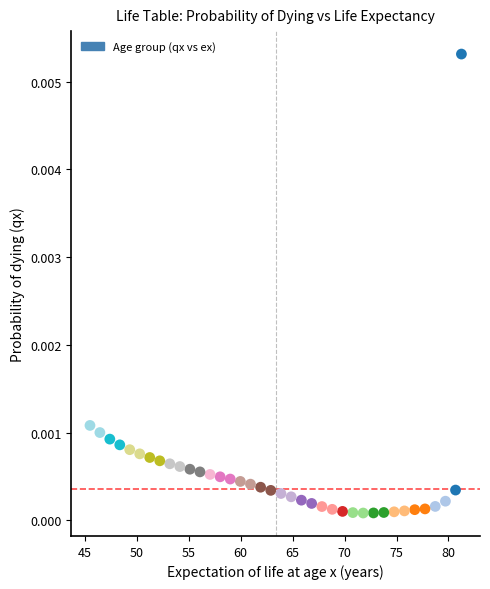

What is the range of X values (max minus min)?

35.8